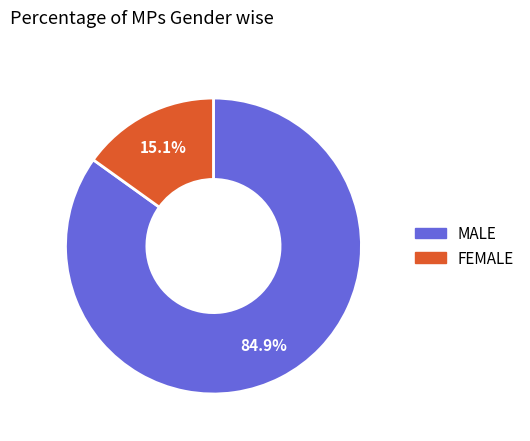

What percentage do MALE and FEMALE together represent?

100.0%